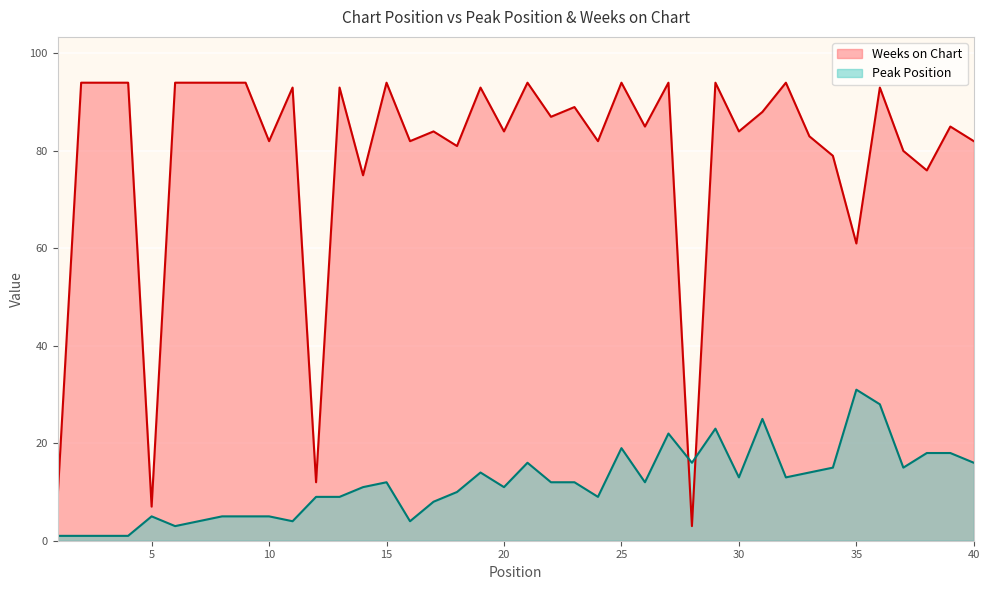

Between which two adjacent categories do Peak Position and Weeks on Chart first intersect?

27 and 28